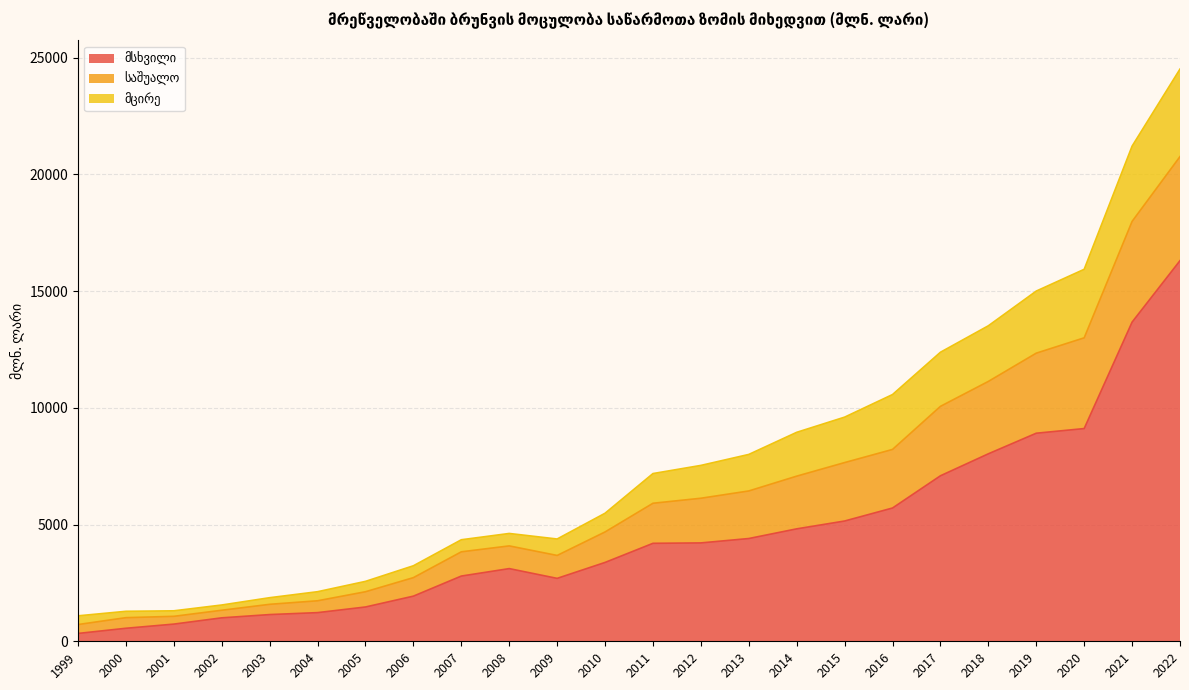

In მსხვილი, how many points are lower than both neighbors (excluding endpoints)?

1